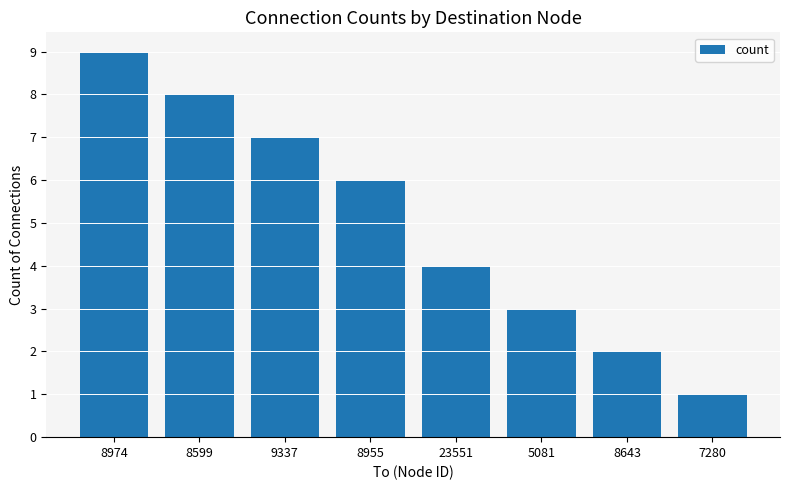

What is the minimum value shown in the chart?

1